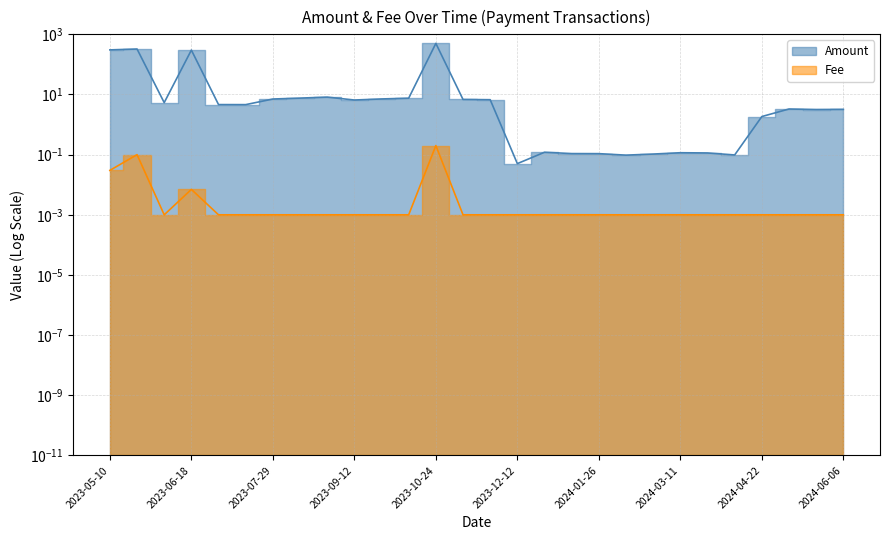

Is it true that Amount equals 0.1 at 2024-01-26?

False